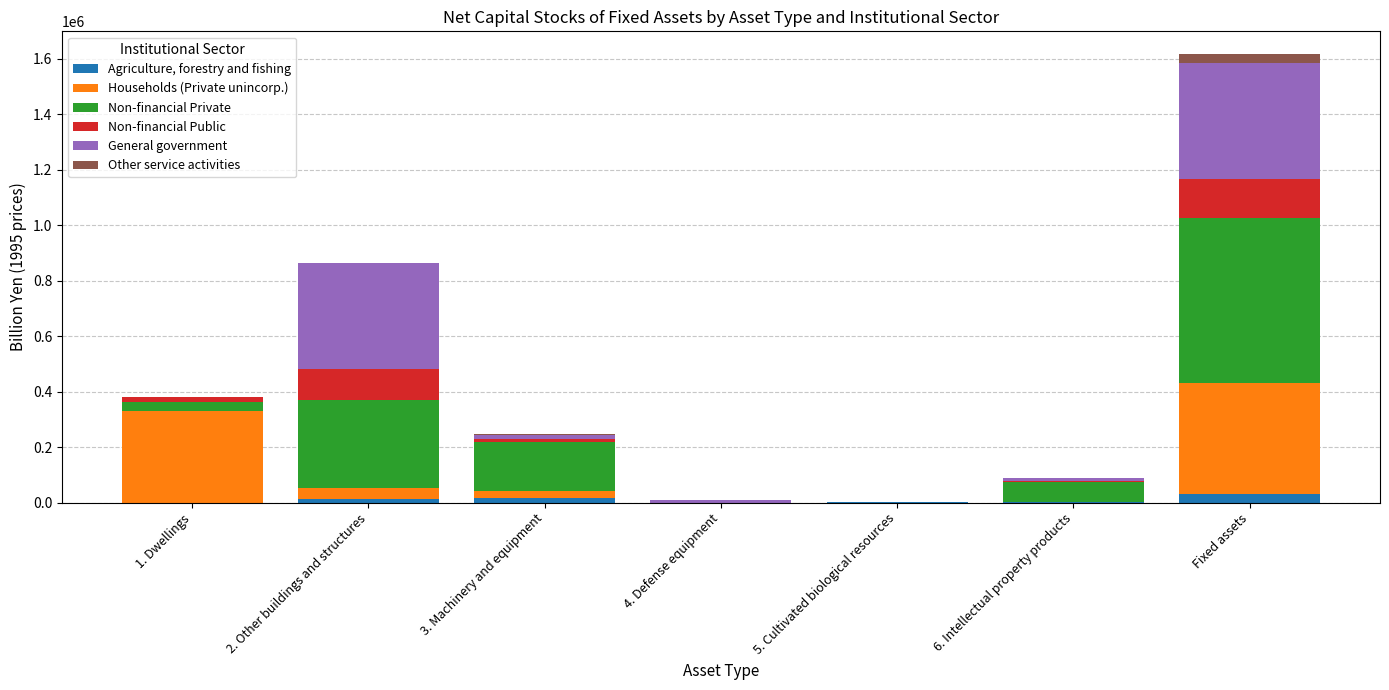

What is the sum of all Agriculture, forestry and fishing values?

60588.4